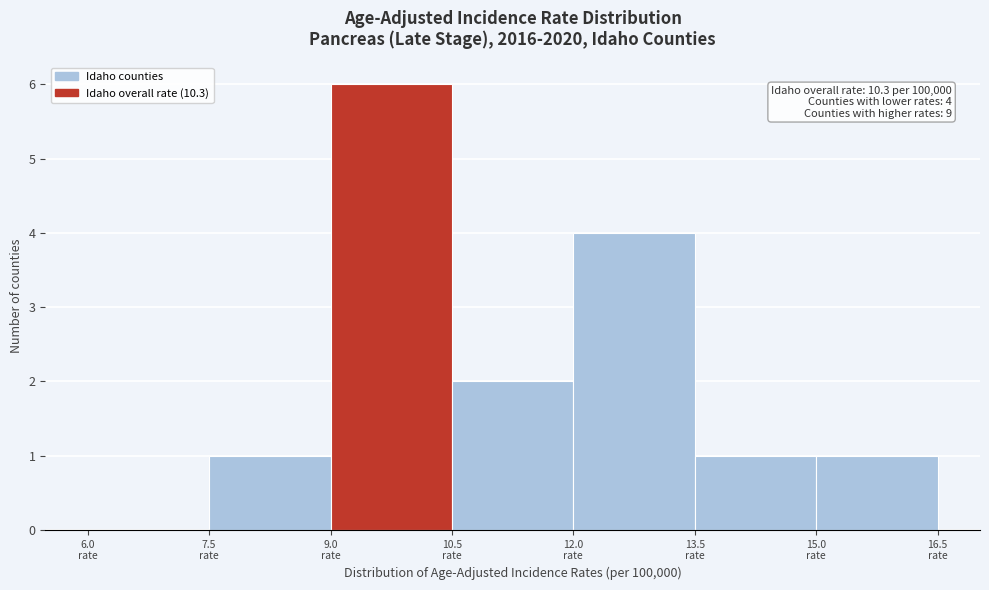

Which range on the x-axis has the tallest bar?

9.0 to 10.5